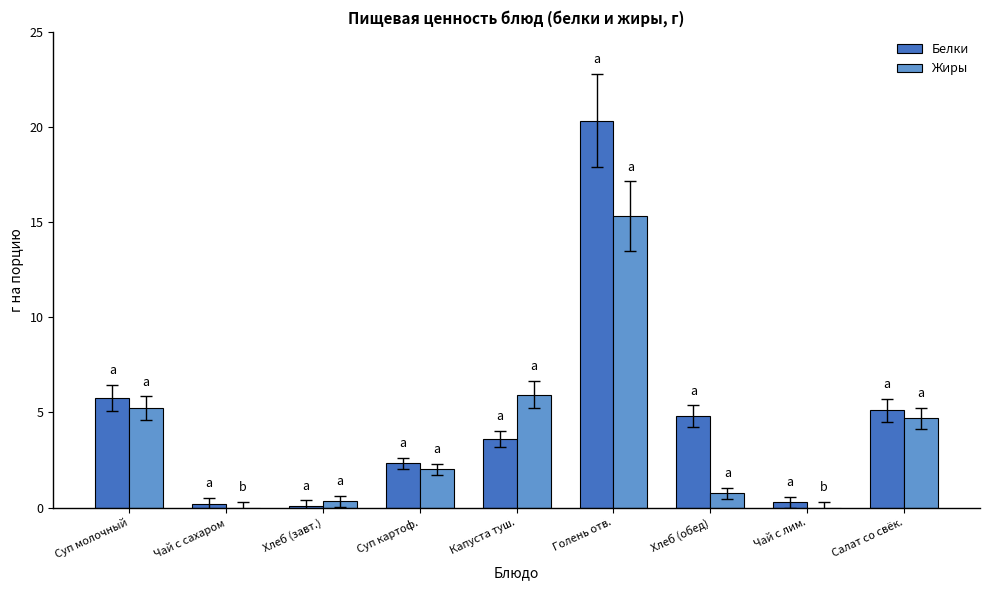

What is the average value of the Жиры series?

3.8